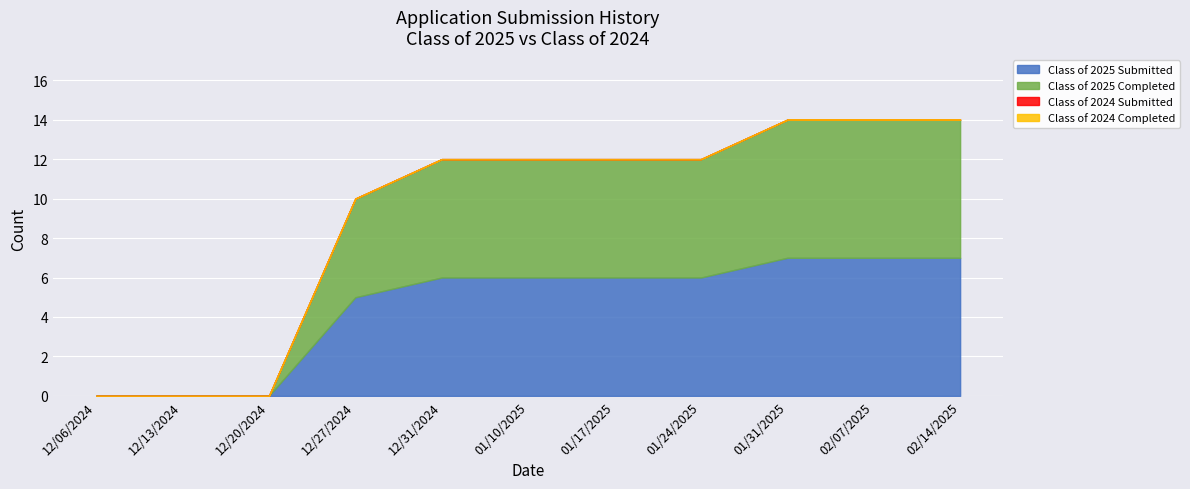

Count the Class of 2025 Submitted values in the range 0 to 7.

11